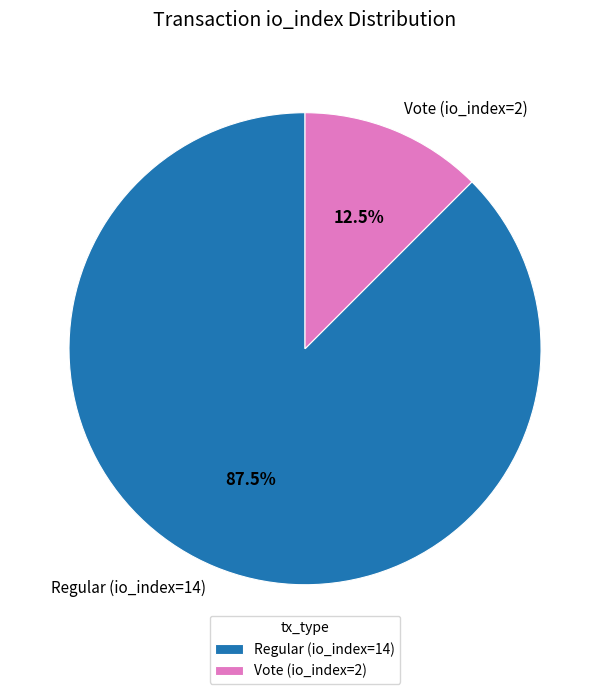

What is the ratio of the value at Regular (io_index=14) to the value at Vote (io_index=2)?

7.0